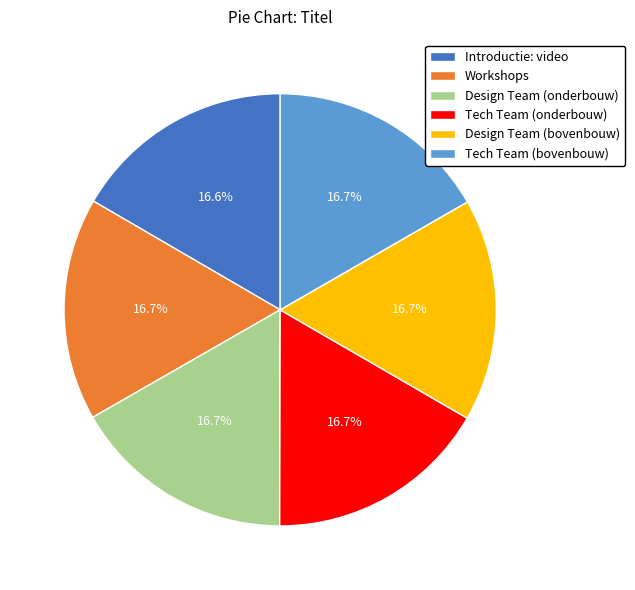

How much of the chart is everything except Tech Team (bovenbouw)?

83.3%